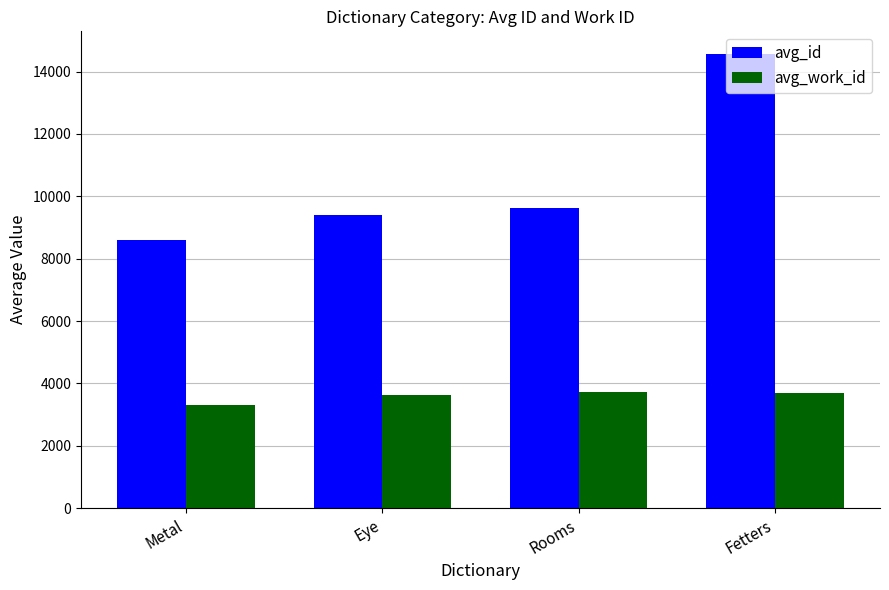

How many series are shown in this chart?

2